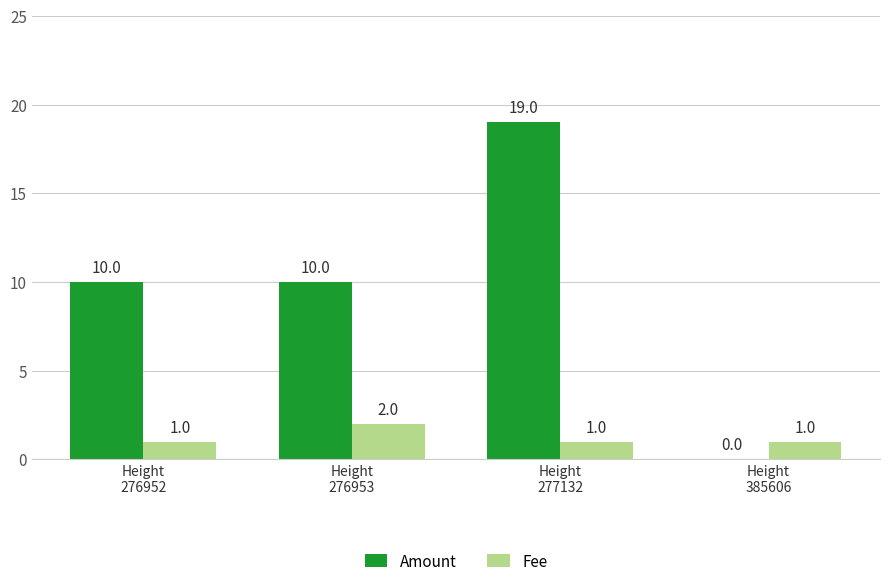

Reading left to right, list all the values displayed in this chart.

Amount: 10	10	19	0
Fee: 1	2	1	1